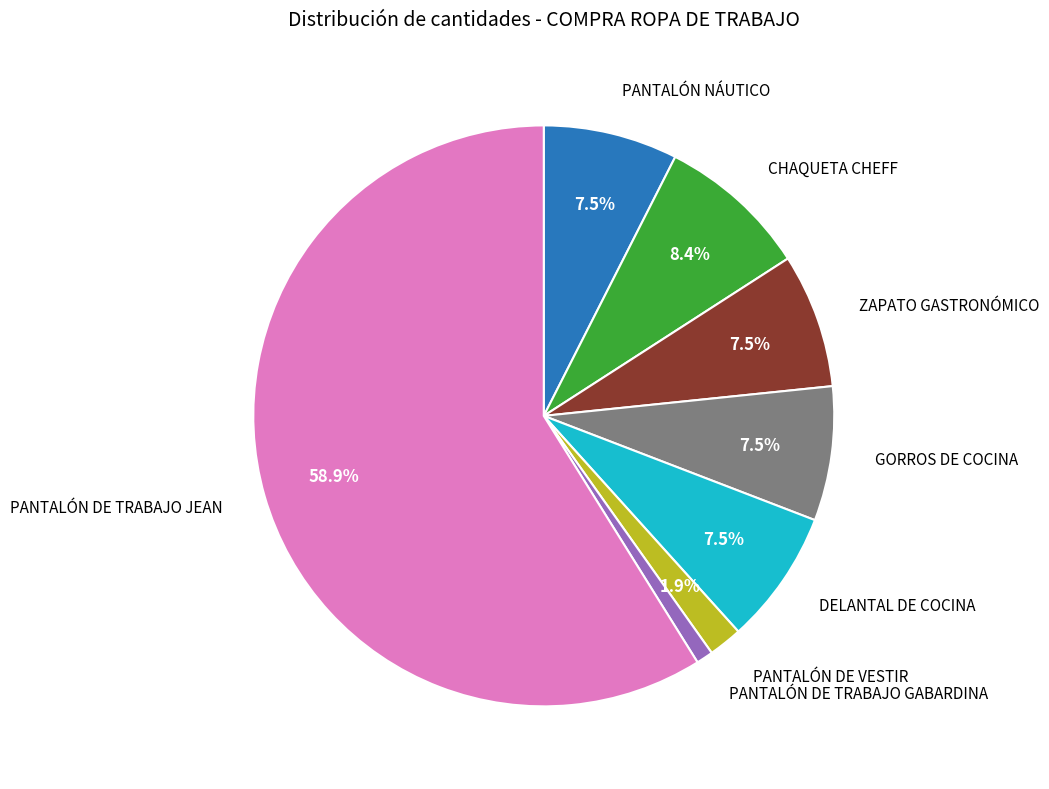

Does any single category account for the majority?

Yes